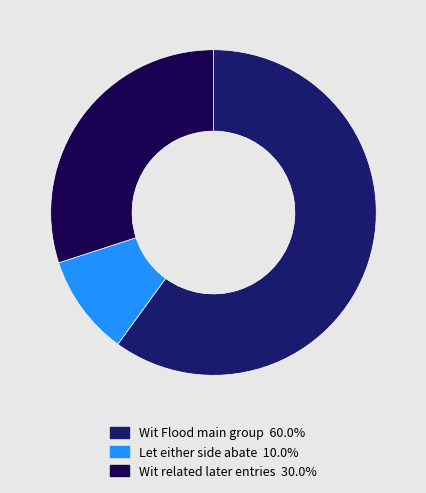

How many slices are in this pie chart?

3